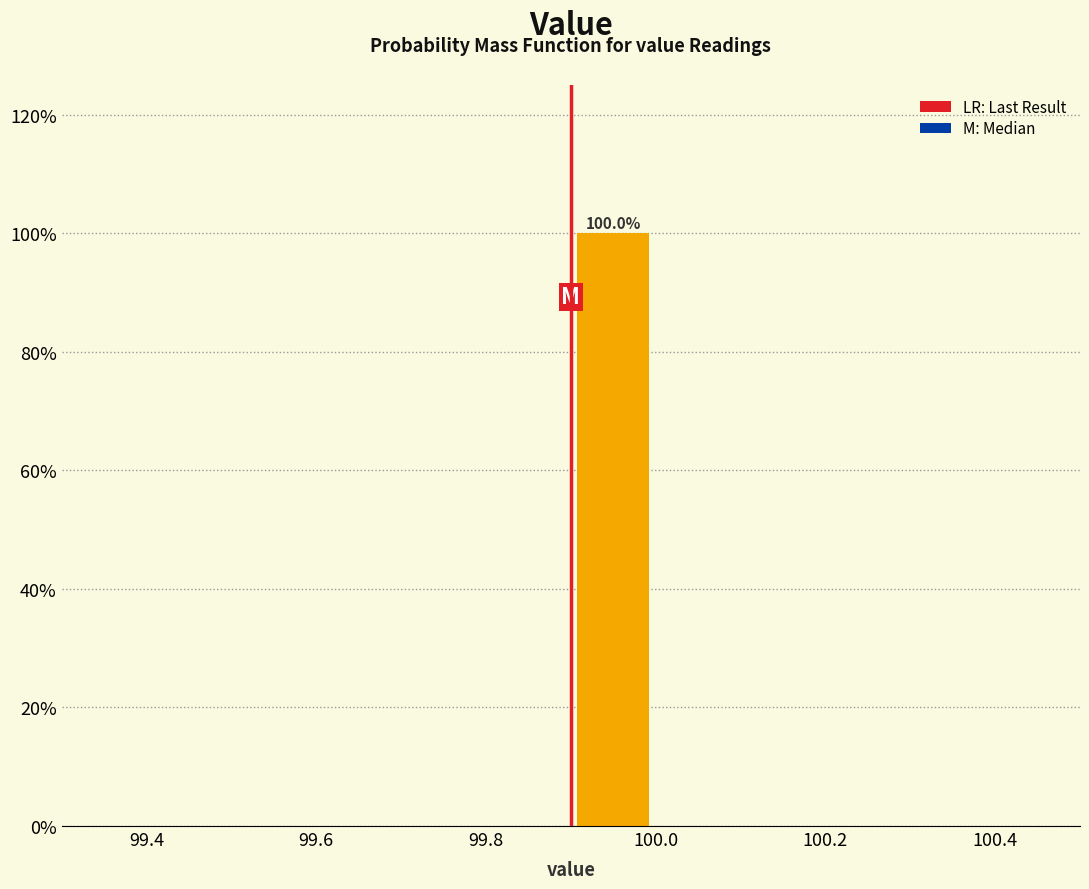

Over which range of the x-axis is the bar tallest?

99.9 to 100.0